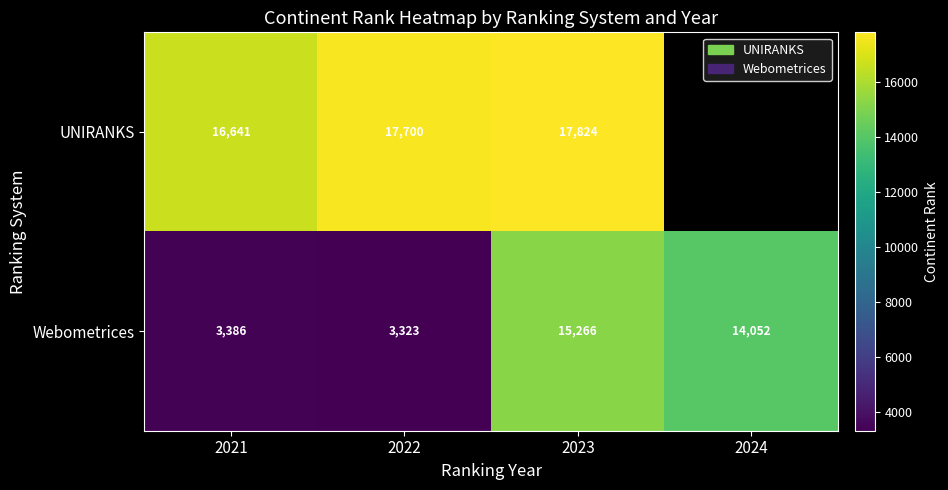

What is the difference between the maximum and minimum values in the Webometrices series?

11943